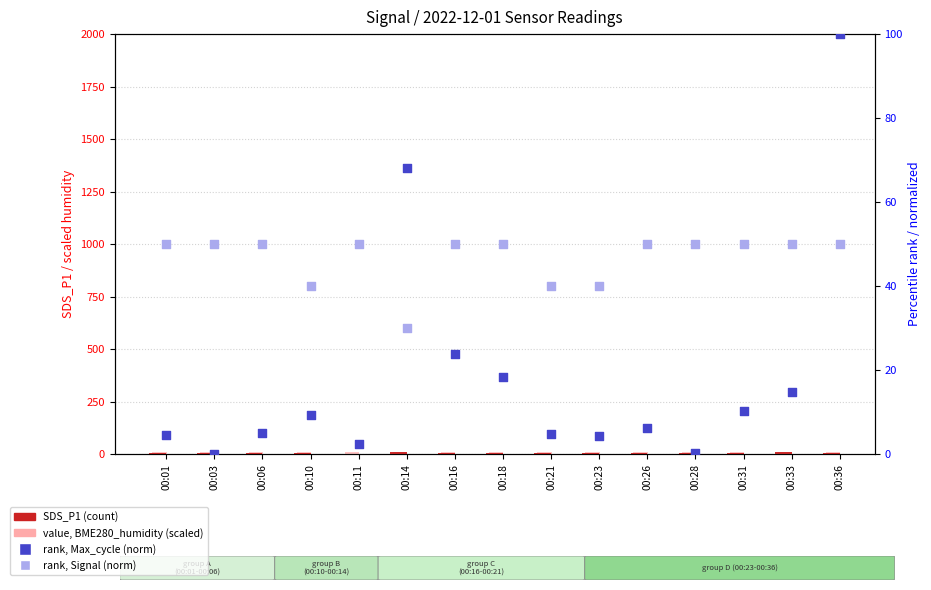

Which series reaches the maximum Y coordinate?

rank, Max_cycle (normalized)